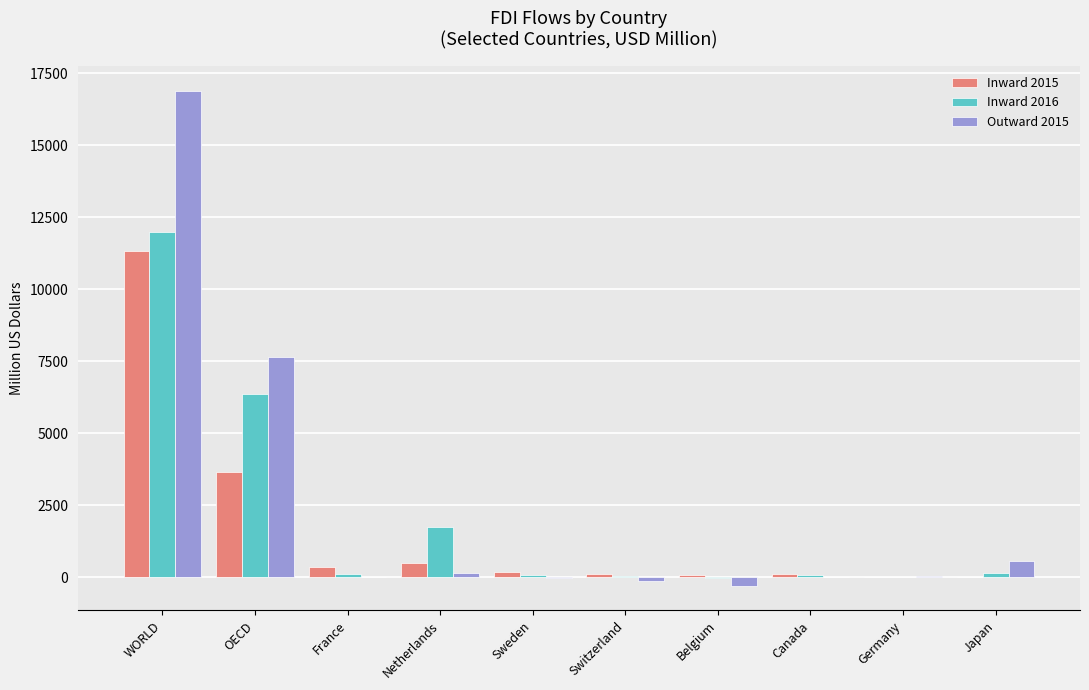

Are the bars horizontal?

No